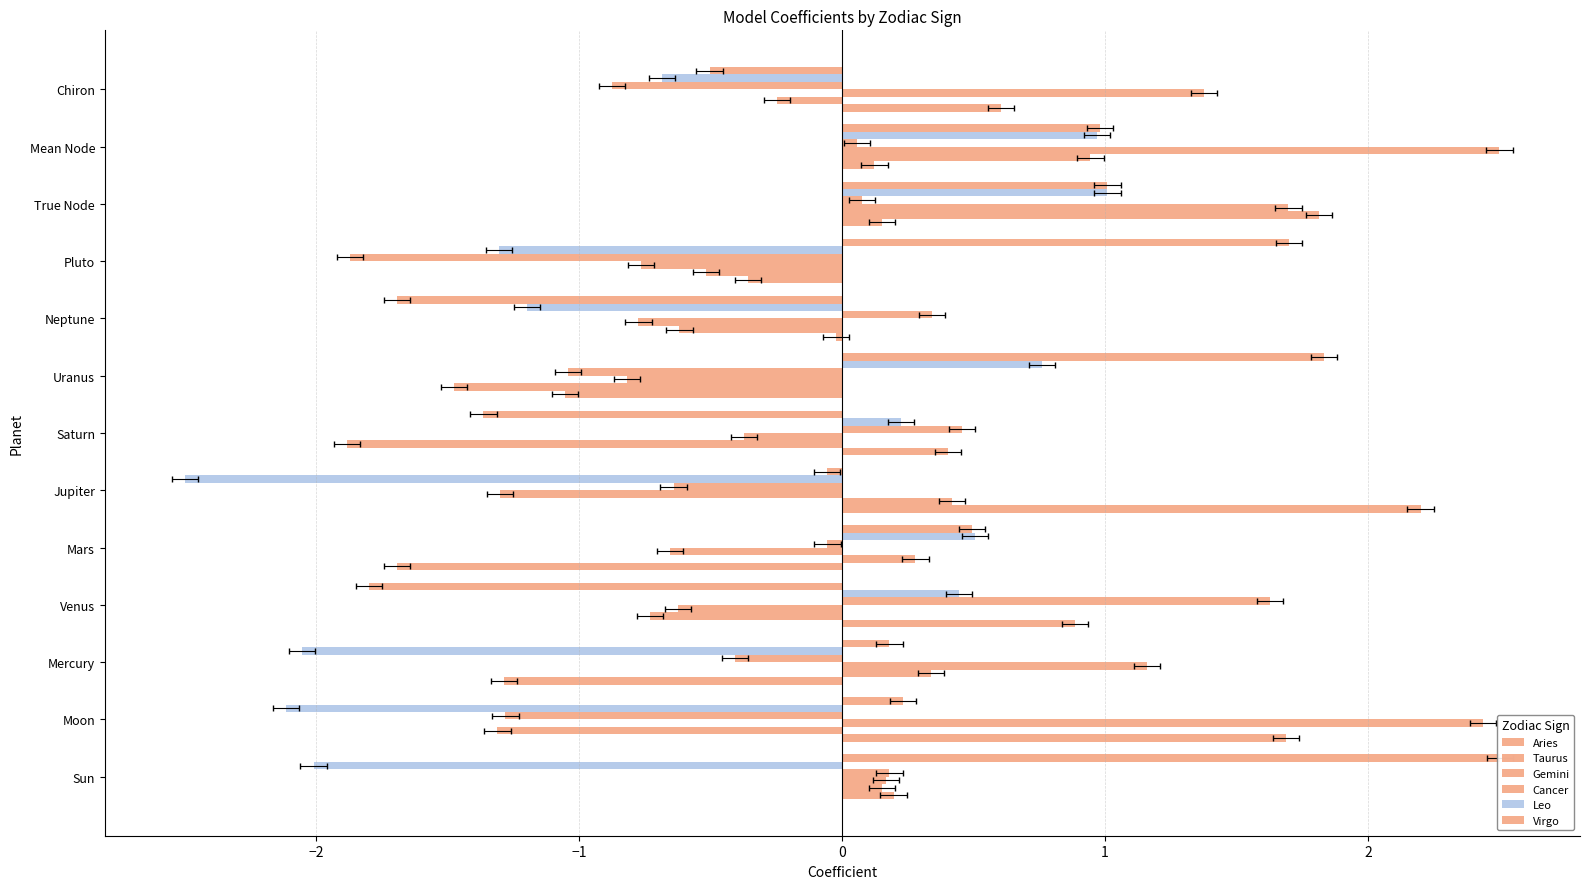

What are all the series names shown in the legend?

Aries, Taurus, Gemini, Cancer, Leo, Virgo